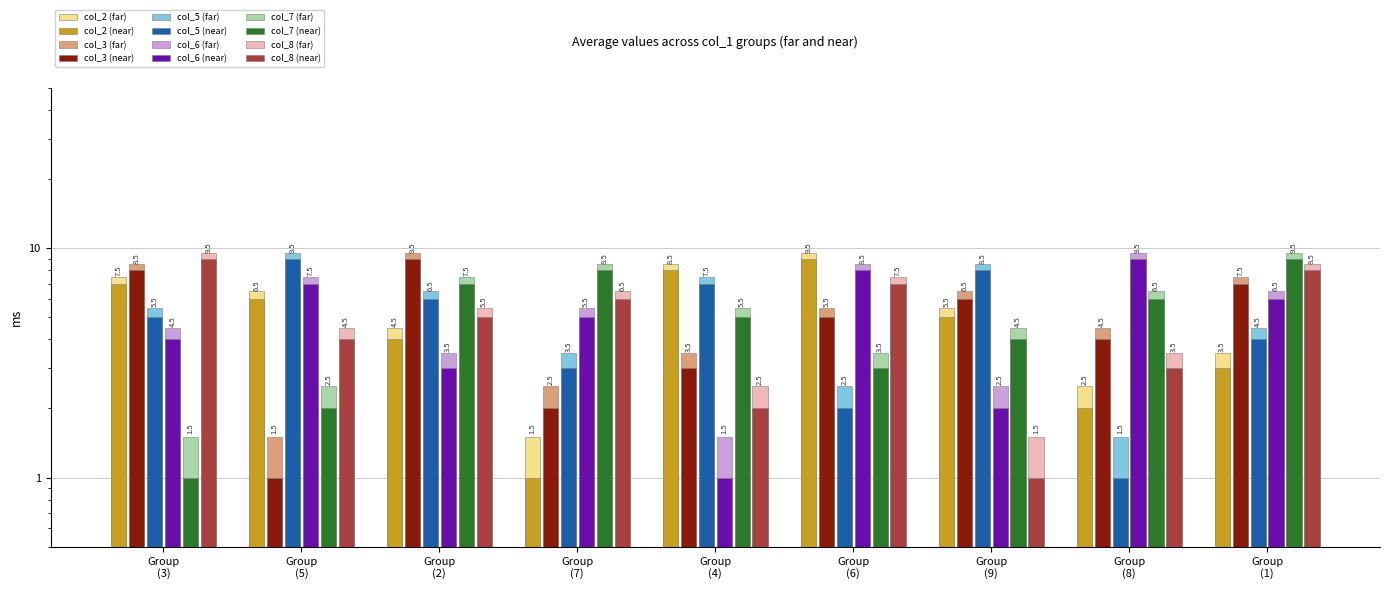

At which category is the sum across all series the highest?

Group (1)